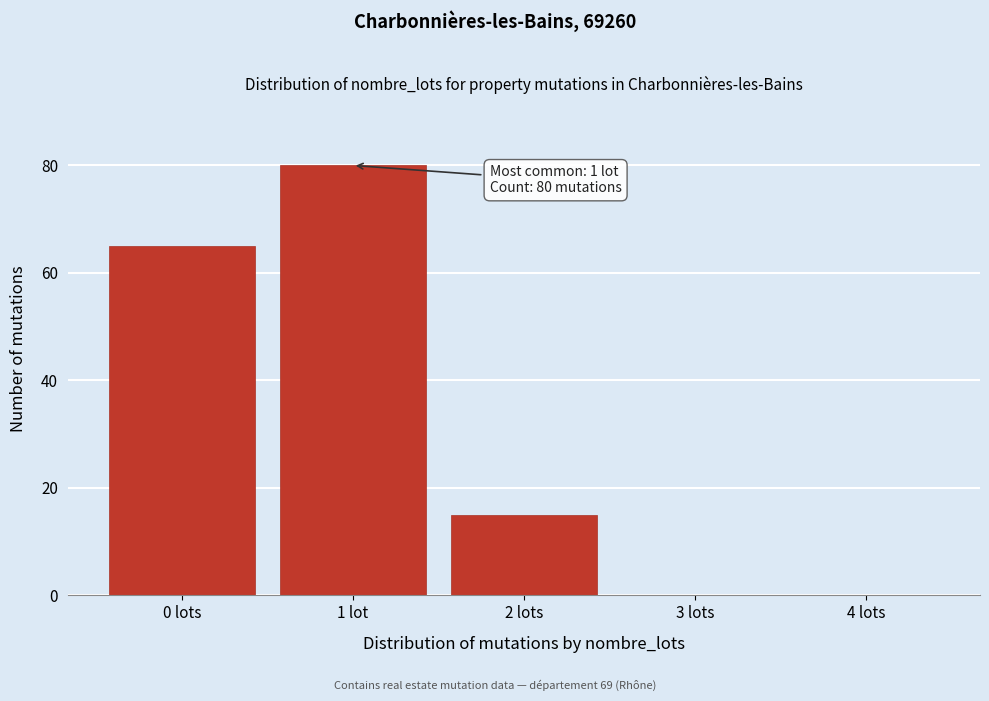

Reading left to right, extract all data points from this chart.

0 lots=65	1 lot=80	2 lots=15	3 lots=0	4 lots=0